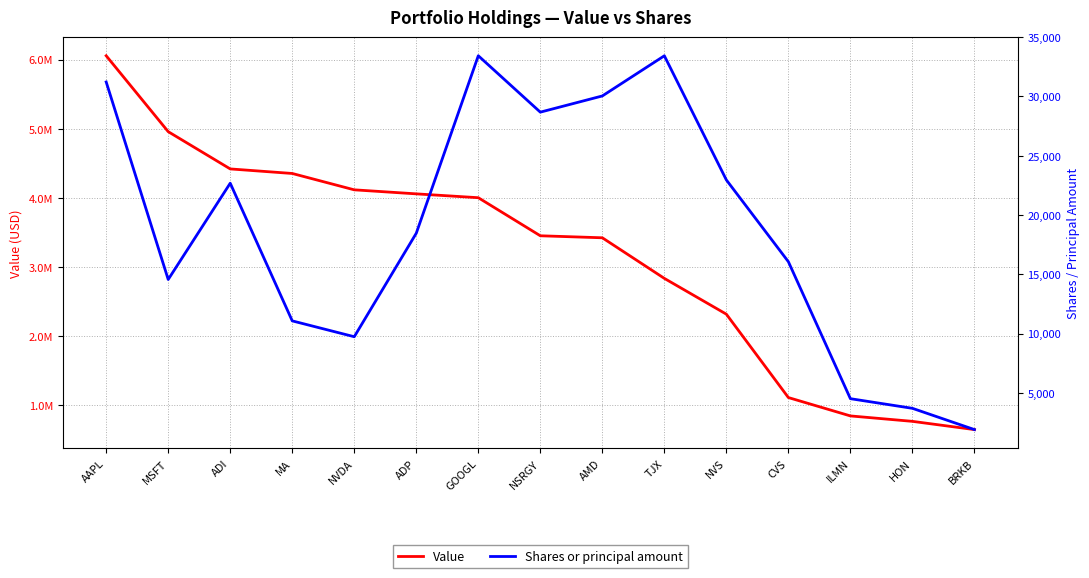

What is the average value of the Shares or principal amount series?

18825